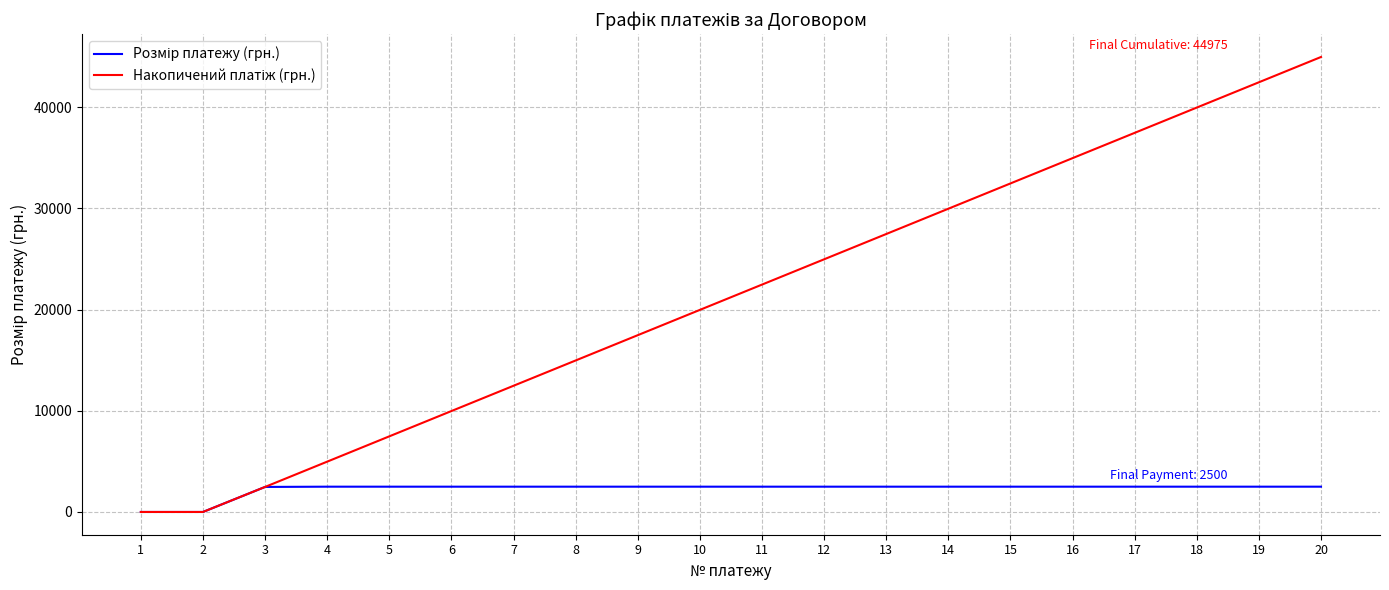

What is the greatest value displayed?

44975